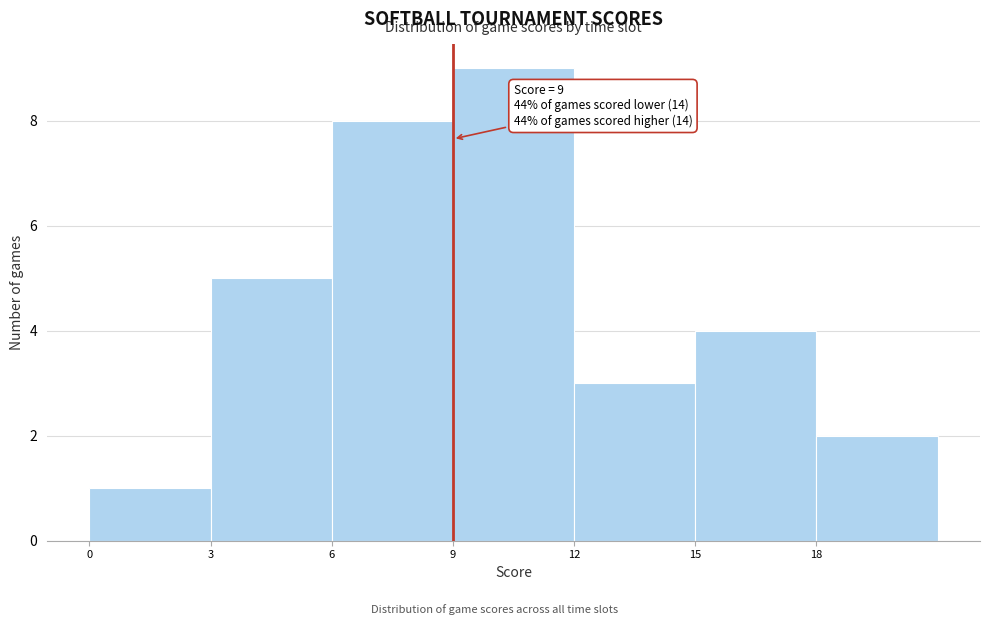

Over which range of the x-axis is the bar tallest?

9 to 12